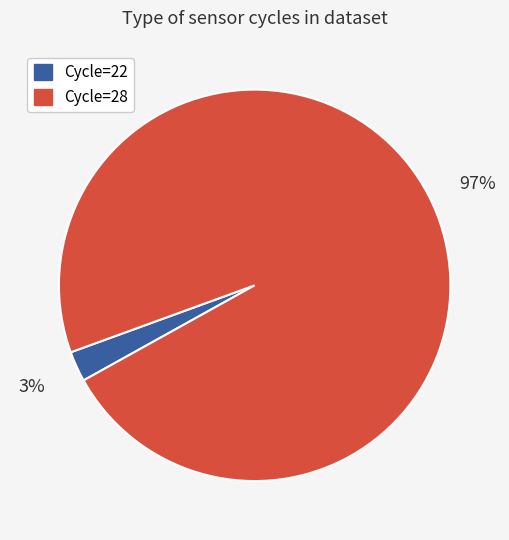

Does any single category account for the majority?

Yes